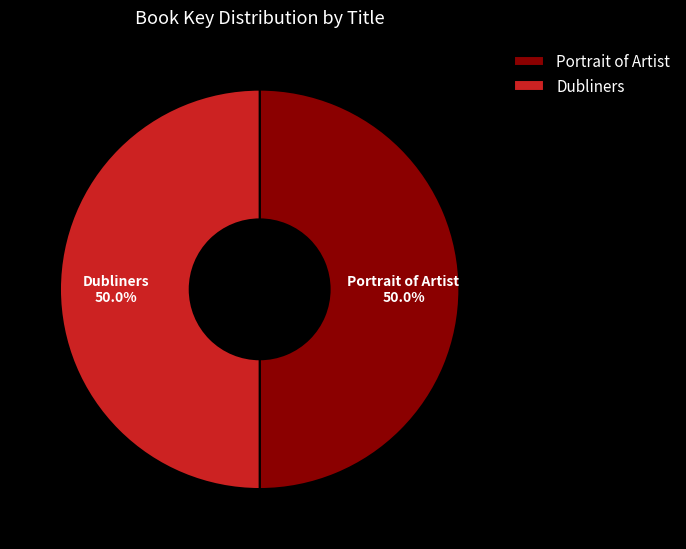

What percentage is NOT represented by Dubliners?

50.0%